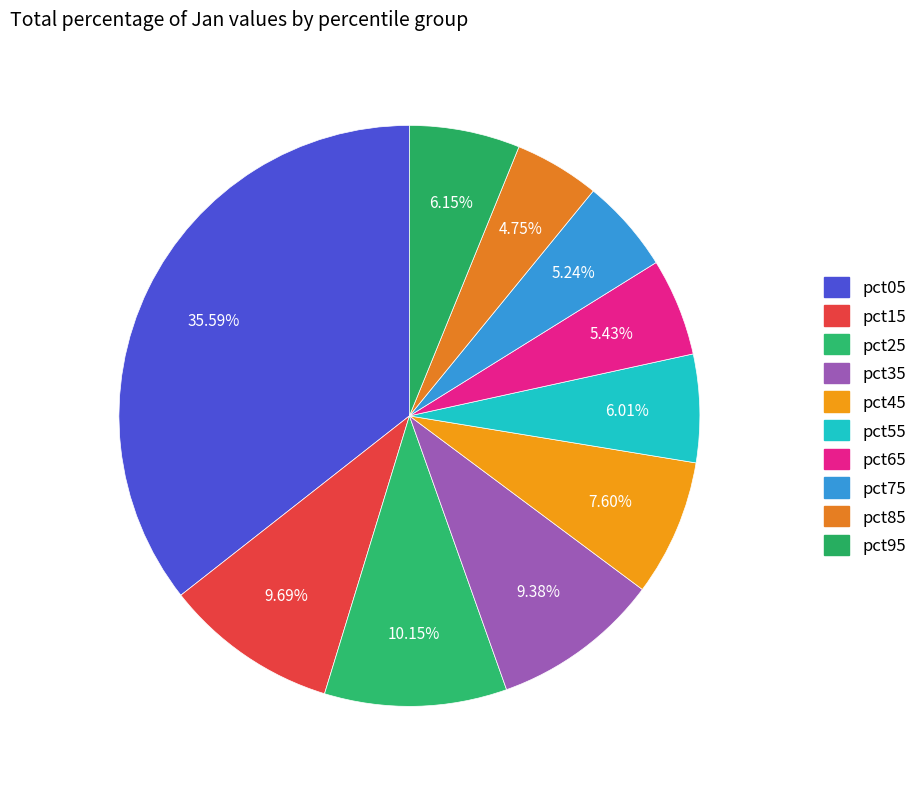

How many slices are in this pie chart?

10